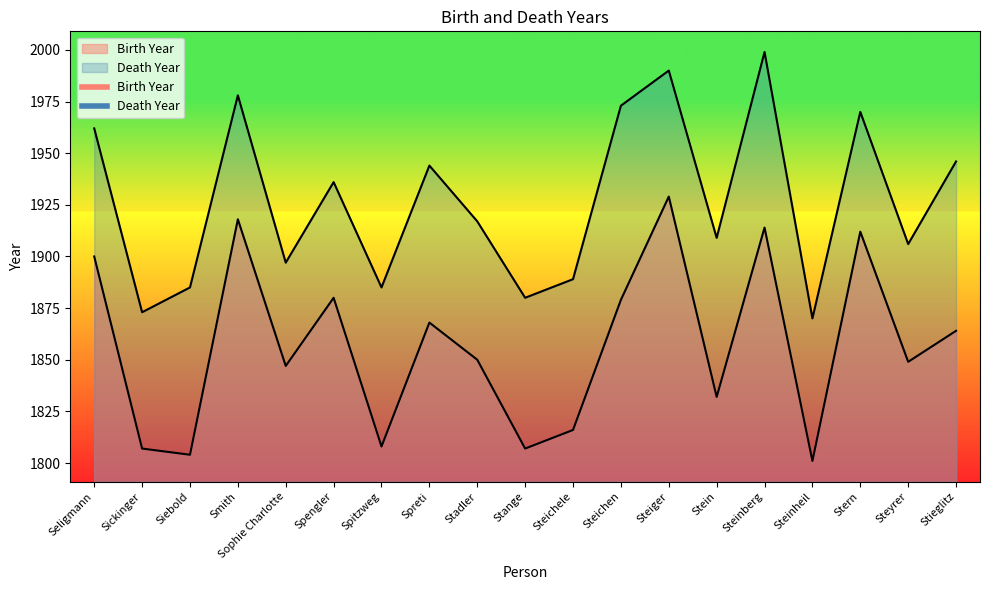

Which category has the lowest value in the Death Year series?

Steinheil